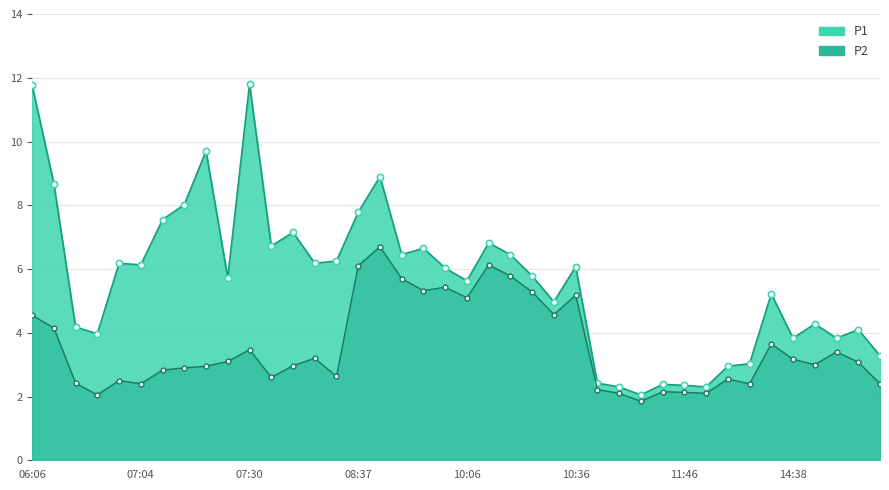

Rank the categories by P1 value from highest to lowest.

07:30, 06:06, 07:12, 08:56, 06:48, 07:10, 08:37, 07:07, 07:57, 10:08, 07:54, 09:39, 09:28, 10:14, 08:08, 07:02, 08:00, 07:04, 10:36, 09:51, 10:20, 07:15, 10:06, 13:06, 10:34, 14:55, 06:54, 15:05, 06:59, 14:38, 14:58, 15:16, 12:52, 12:15, 11:04, 11:31, 11:46, 11:10, 11:58, 11:29